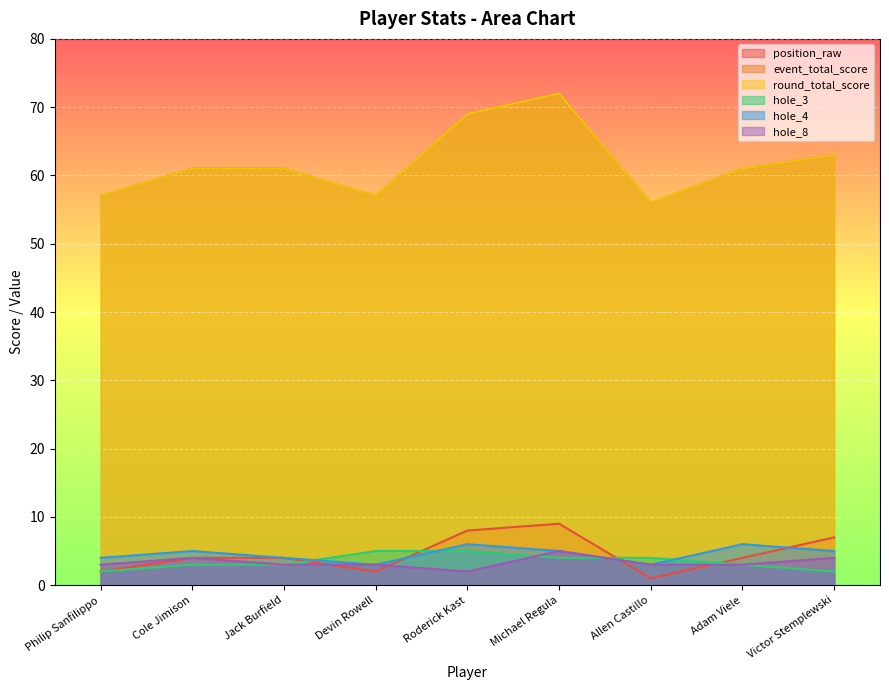

Which has a higher value, Cole Jimison or Michael Regula?

Michael Regula